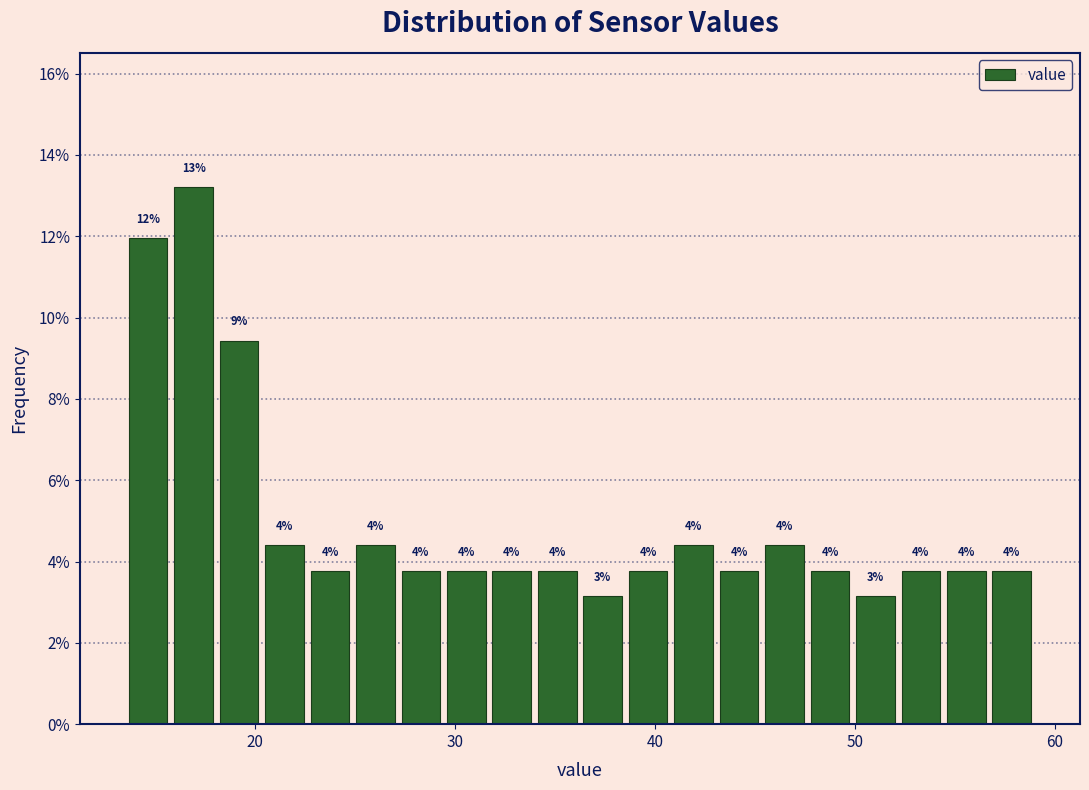

Around what value on the x-axis is the tallest bar? Give the approximate position of its centre, as read against the axis.

17